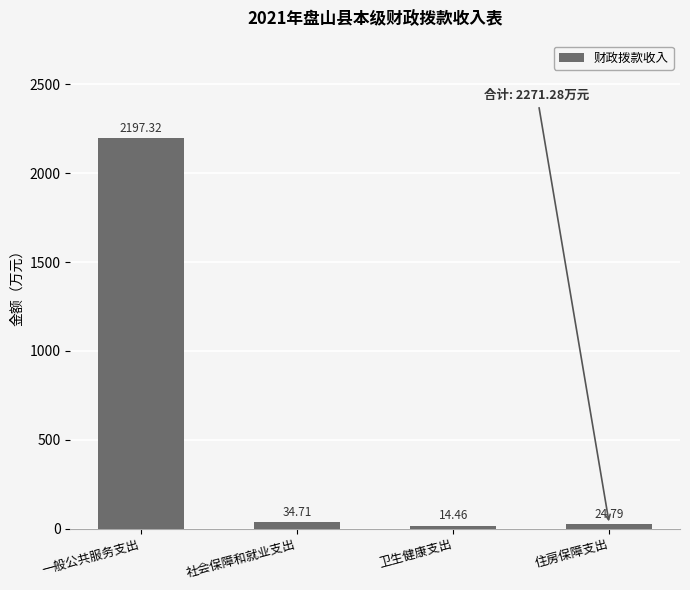

Read the value at 社会保障和就业支出.

34.7